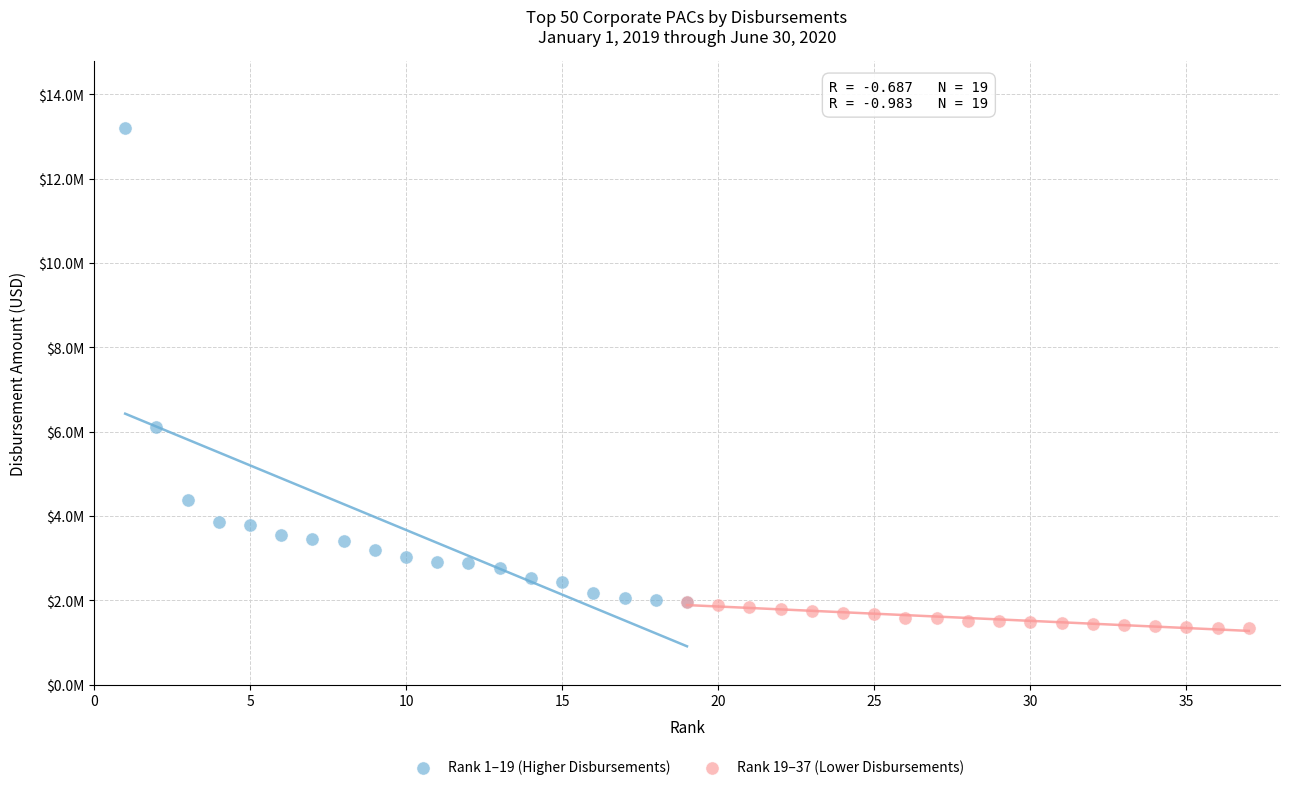

What are all the series names shown in the legend?

Rank 1–19 (Higher Disbursements), Rank 19–37 (Lower Disbursements)